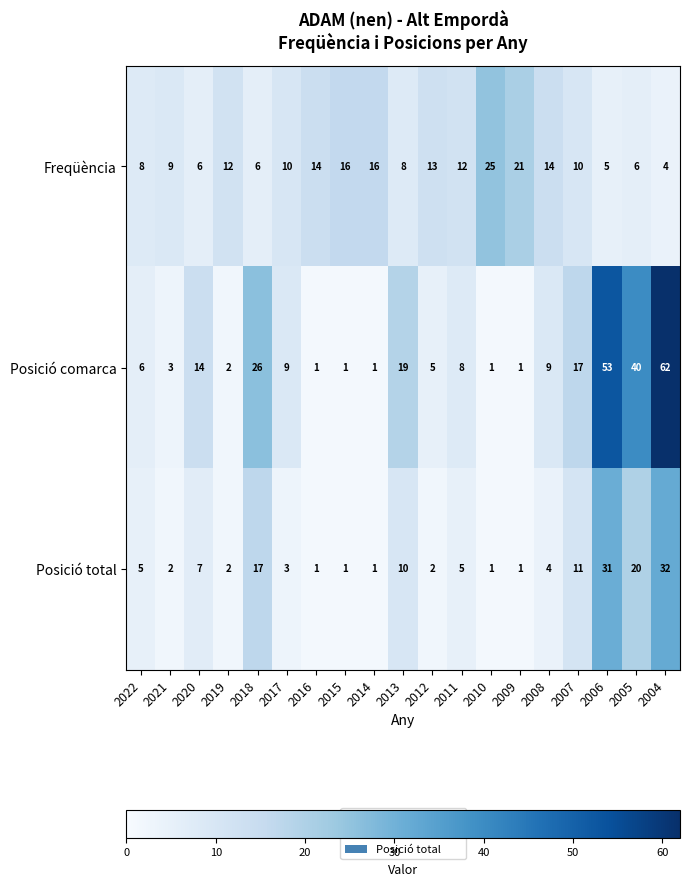

The value of Posició total at 2017 is 3. True or false?

True